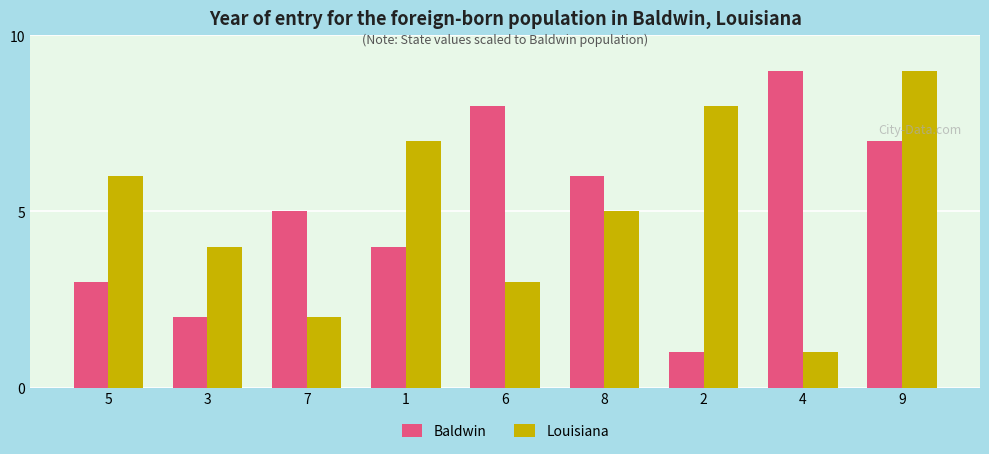

What is the sum of the Louisiana values at 6 and 3?

7